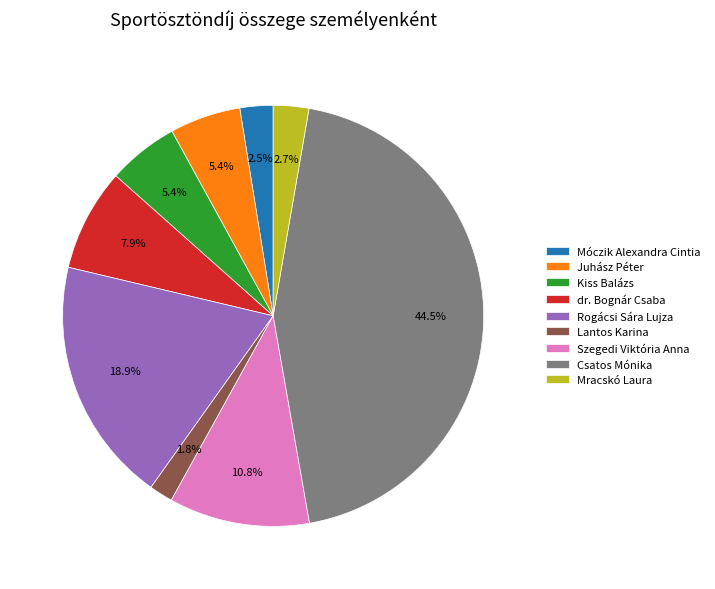

What is the ratio of the value at Szegedi Viktória Anna to the value at Kiss Balázs?

2.0